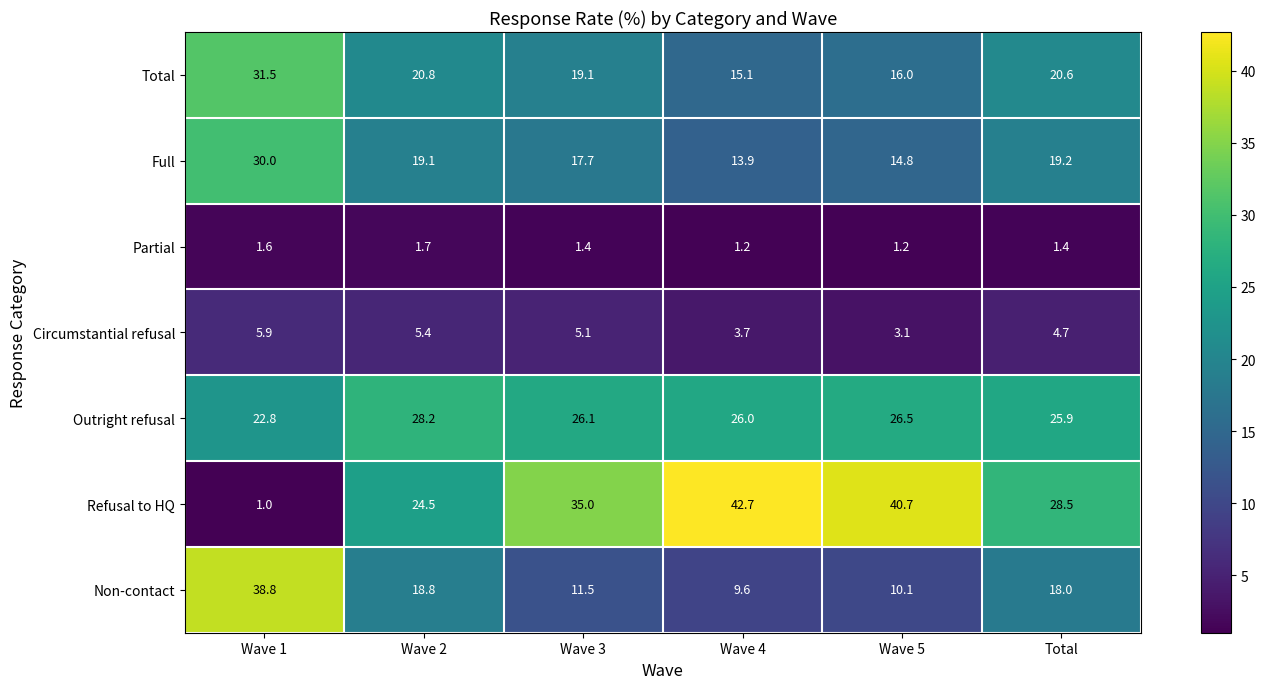

List the series in order of their peak value, highest first.

Refusal to HQ, Non-contact, Total, Full, Outright refusal, Circumstantial refusal, Partial